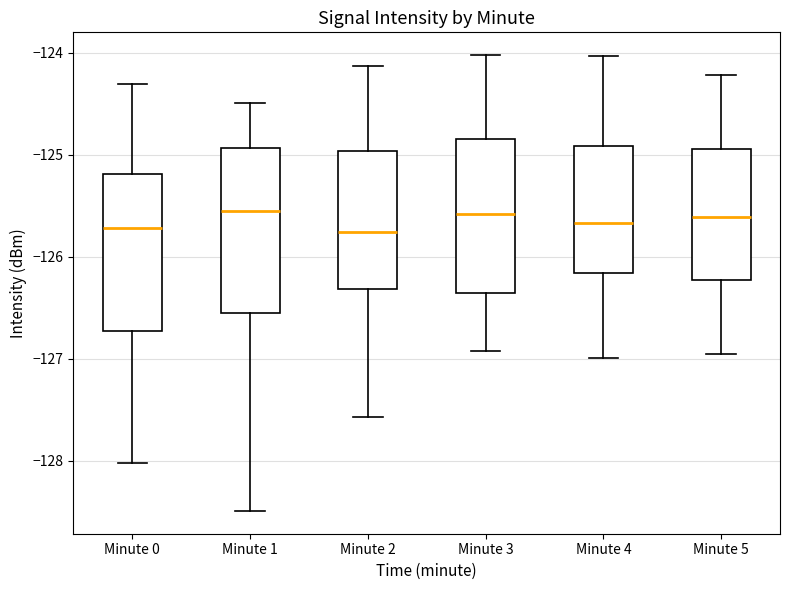

Where does the upper whisker of the box for Minute 2 end on the y-axis? The values are not printed on the chart, so give them approximately, as read against the axis.

-124.1